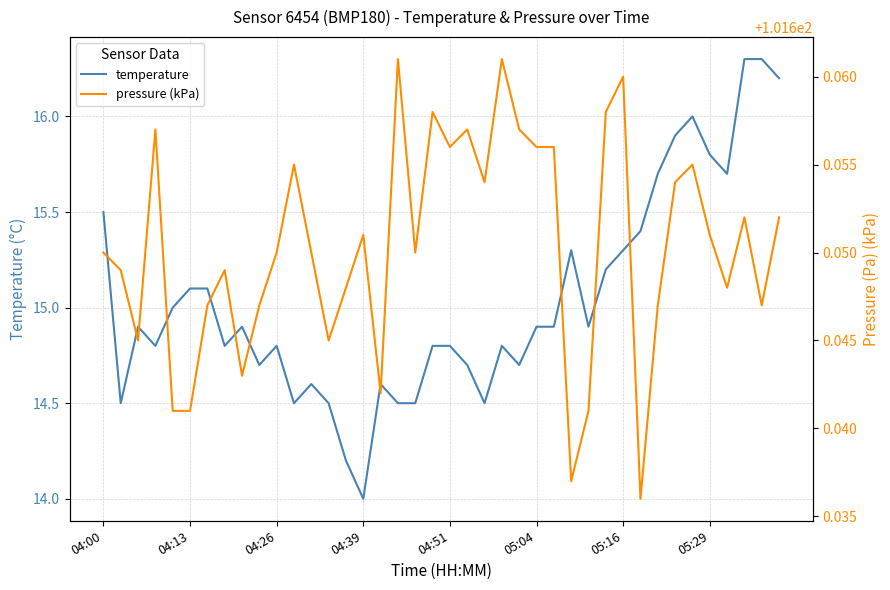

Reading right to left, extract all data points from this chart.

temperature: 16.2	16.3	16.3	15.7	15.8	16.0	15.9	15.7	15.4	15.3	15.2	14.9	15.3	14.9	14.9	14.7	14.8	14.5	14.7	14.8	14.8	14.5	14.5	14.6	14.0	14.2	14.5	14.6	14.5	14.8	14.7	14.9	14.8	15.1	15.1	15.0	14.8	14.9	14.5	15.5
pressure (kPa): 101.7	101.6	101.7	101.6	101.7	101.7	101.7	101.6	101.6	101.7	101.7	101.6	101.6	101.7	101.7	101.7	101.7	101.7	101.7	101.7	101.7	101.7	101.7	101.6	101.7	101.6	101.6	101.7	101.7	101.7	101.6	101.6	101.6	101.6	101.6	101.6	101.7	101.6	101.6	101.7